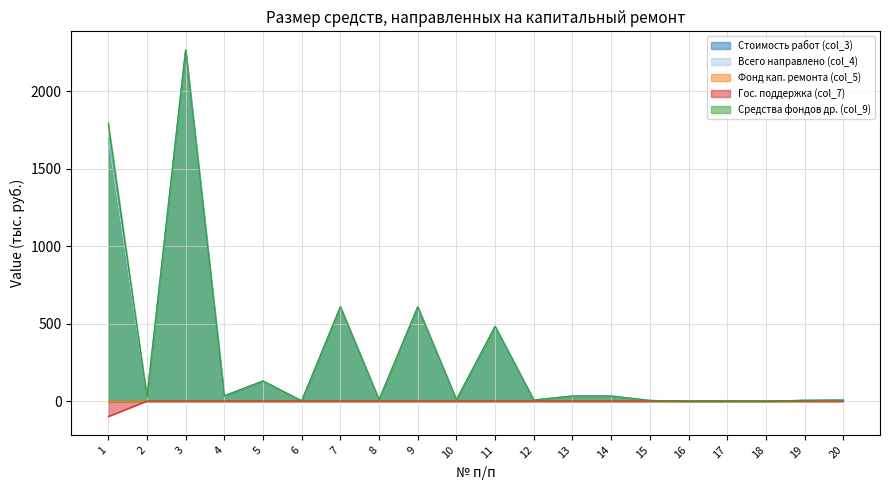

True or false: Гос. поддержка (col_7) has more than 0 interior local peaks.

False